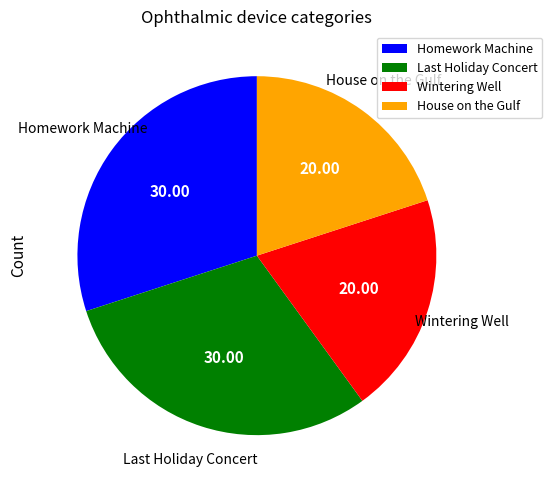

Does Wintering Well account for over 50% of the chart?

No